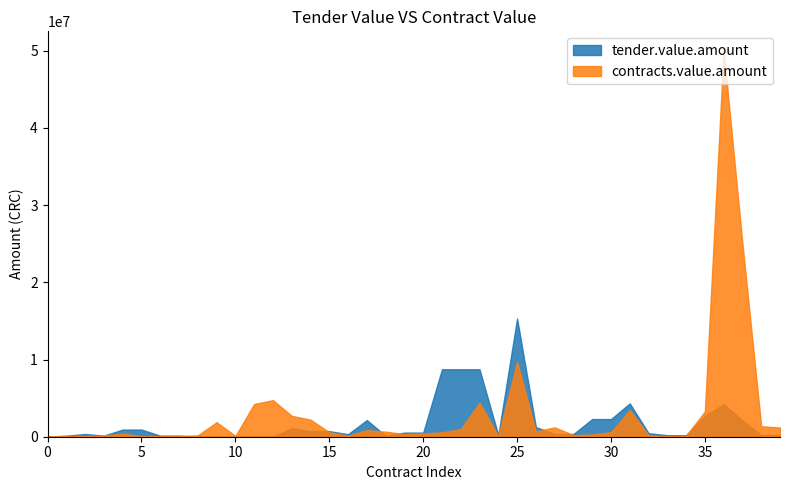

Which category has the highest value across all series?

36